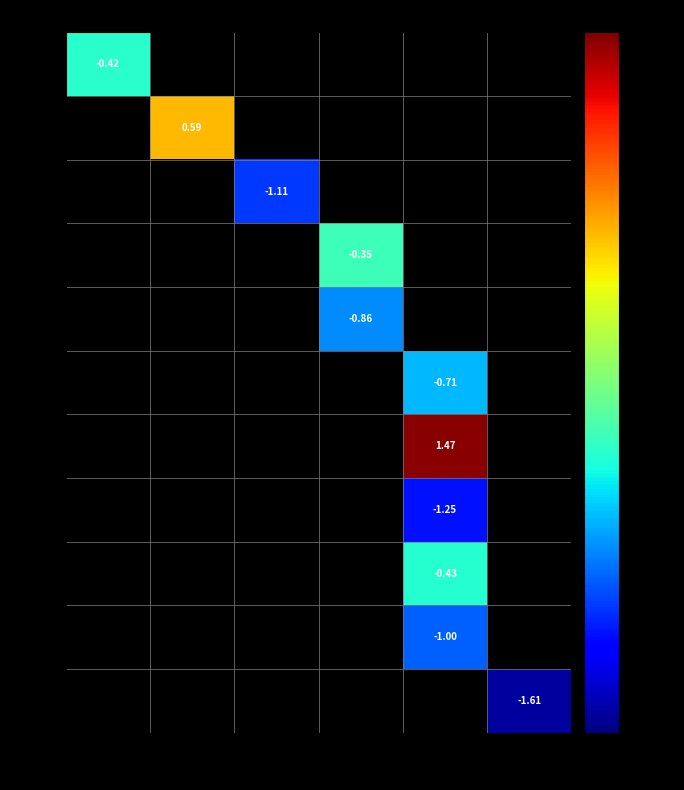

At how many categories does at least one series exceed 0?

2